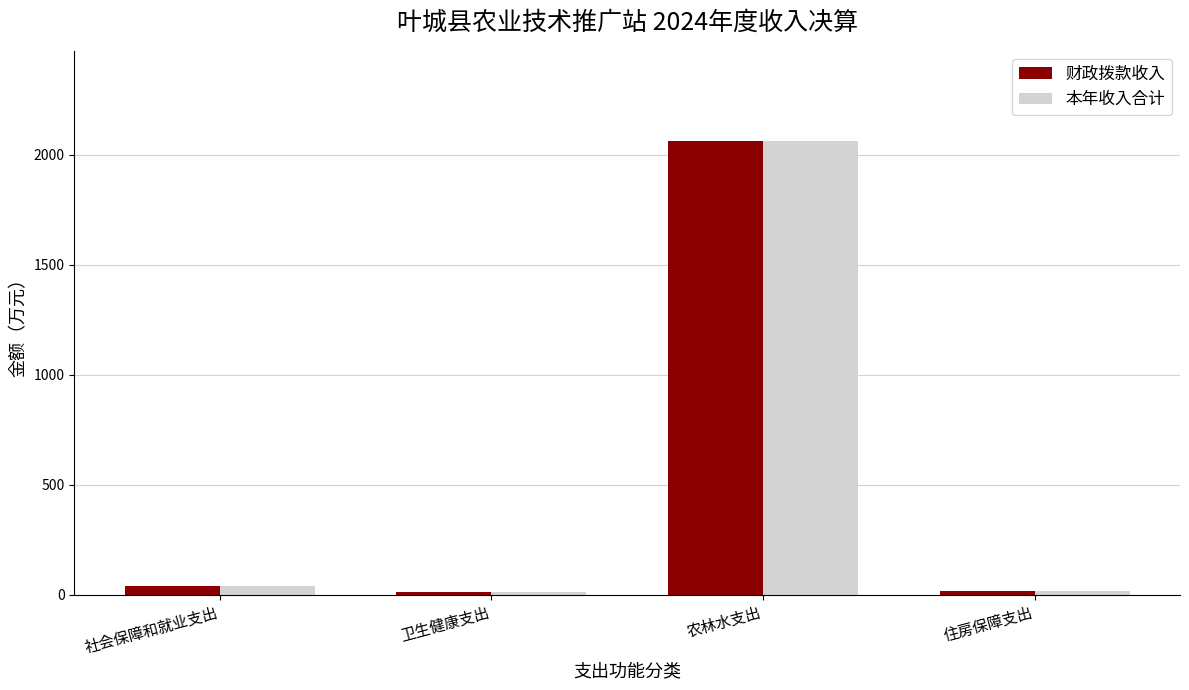

How many bars are there in each group?

2